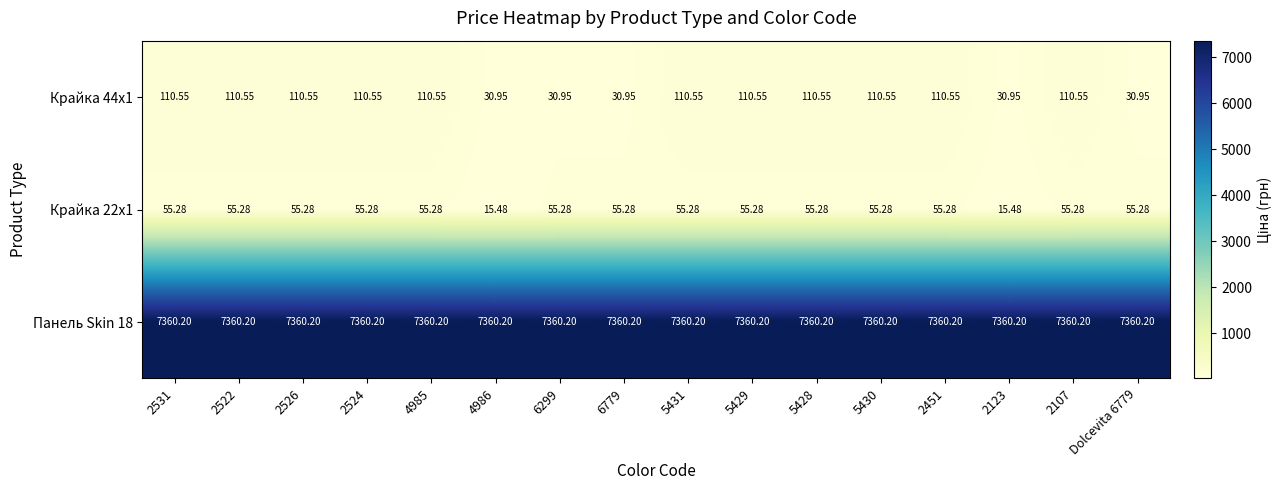

Is the value of Крайка 44x1 at 2123 greater than the value of Панель Skin 18 at Dolcevita 6779?

No